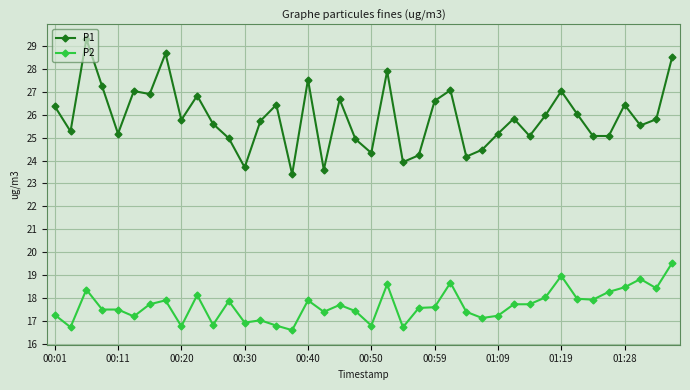

What is the value of the P1 point at the 38th from the left?

25.5